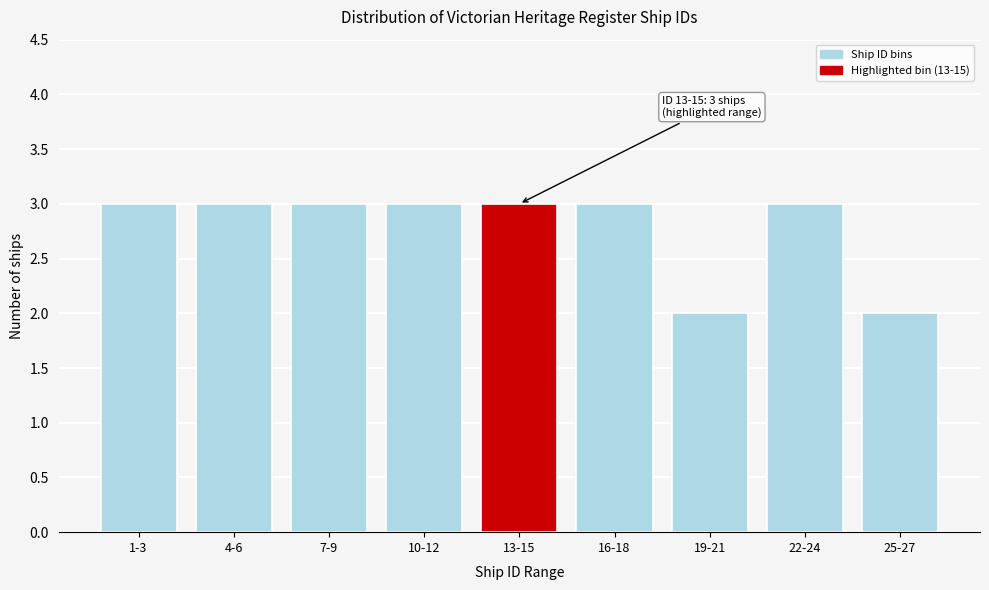

Reading left to right, transcribe all the data shown in this chart.

1-3=3	4-6=3	7-9=3	10-12=3	13-15=3	16-18=3	19-21=2	22-24=3	25-27=2